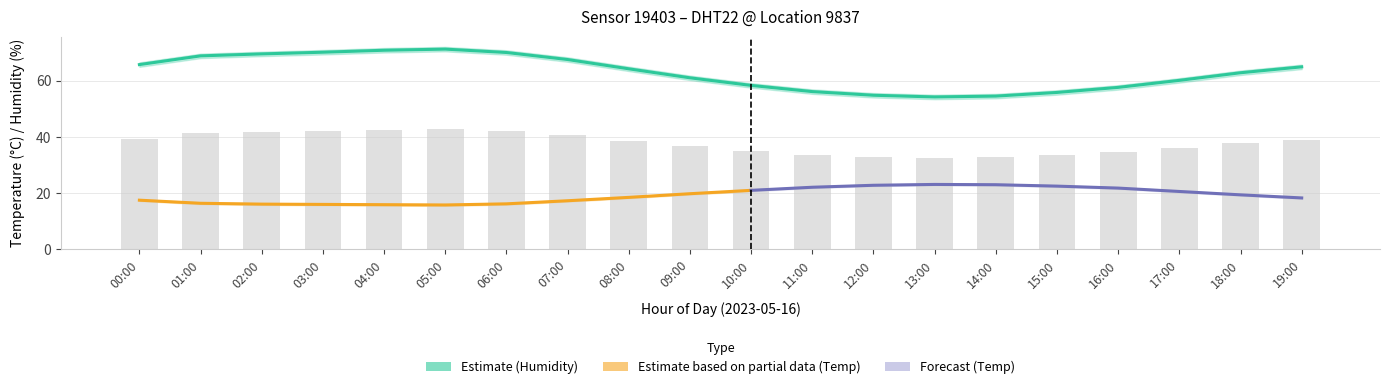

At how many categories does at least one series exceed 43?

20